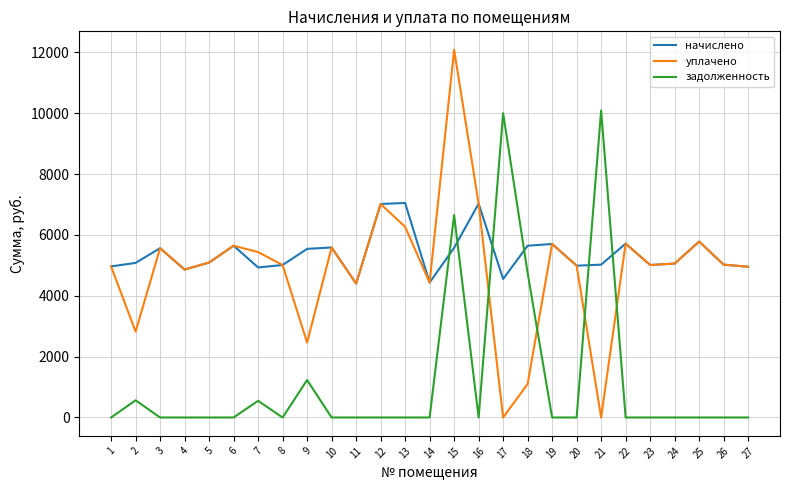

Count the number of data series in this chart.

3